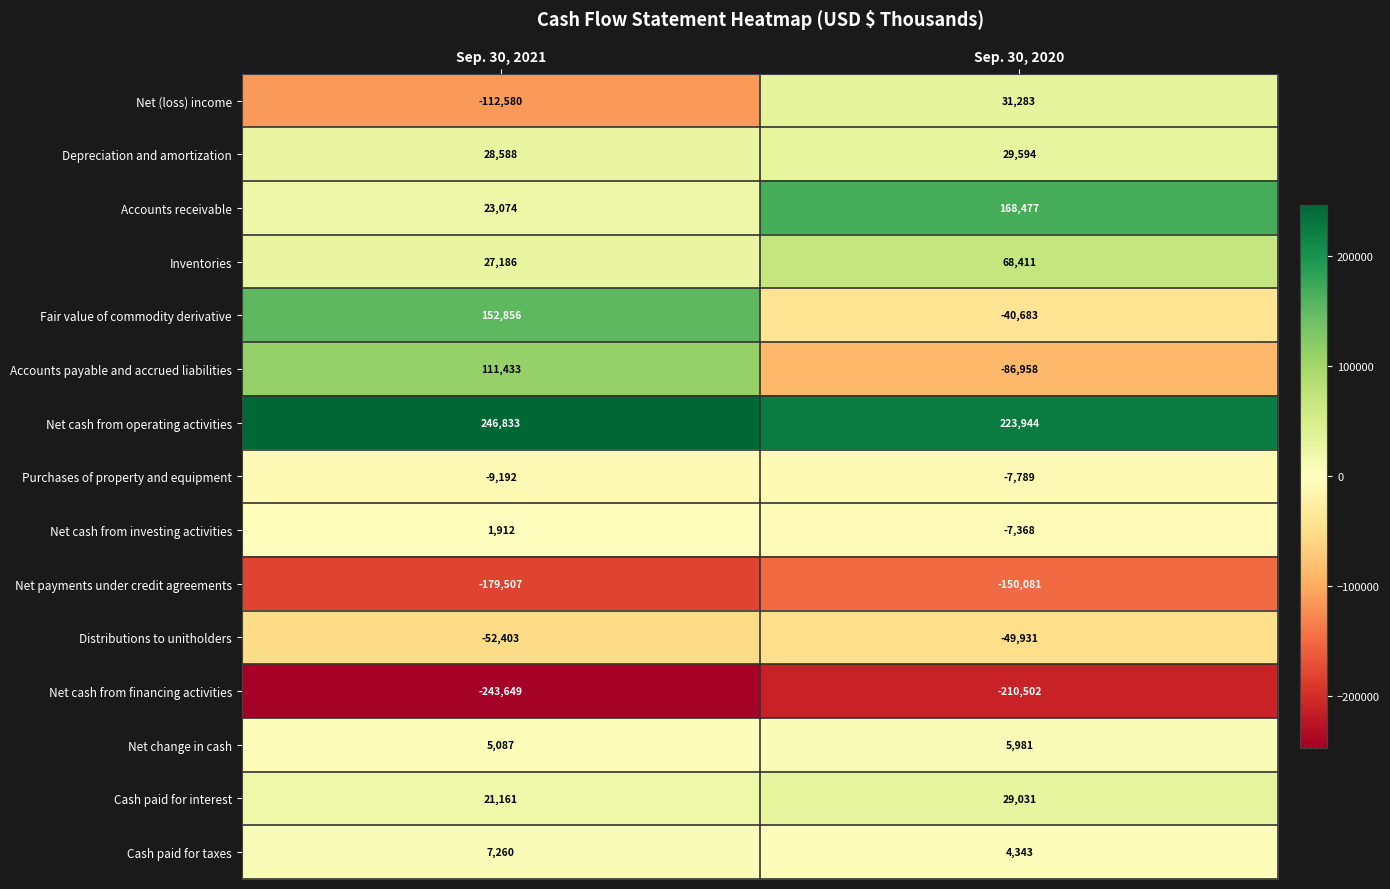

Reading left to right, transcribe all the data shown in this chart.

Net (loss) income: -112580	31283
Depreciation and amortization: 28588	29594
Accounts receivable: 23074	168477
Inventories: 27186	68411
Fair value of commodity derivative: 152856	-40683
Accounts payable and accrued liabilities: 111433	-86958
Net cash from operating activities: 246833	223944
Purchases of property and equipment: -9192	-7789
Net cash from investing activities: 1912	-7368
Net payments under credit agreements: -179507	-150081
Distributions to unitholders: -52403	-49931
Net cash from financing activities: -243649	-210502
Net change in cash: 5087	5981
Cash paid for interest: 21161	29031
Cash paid for taxes: 7260	4343